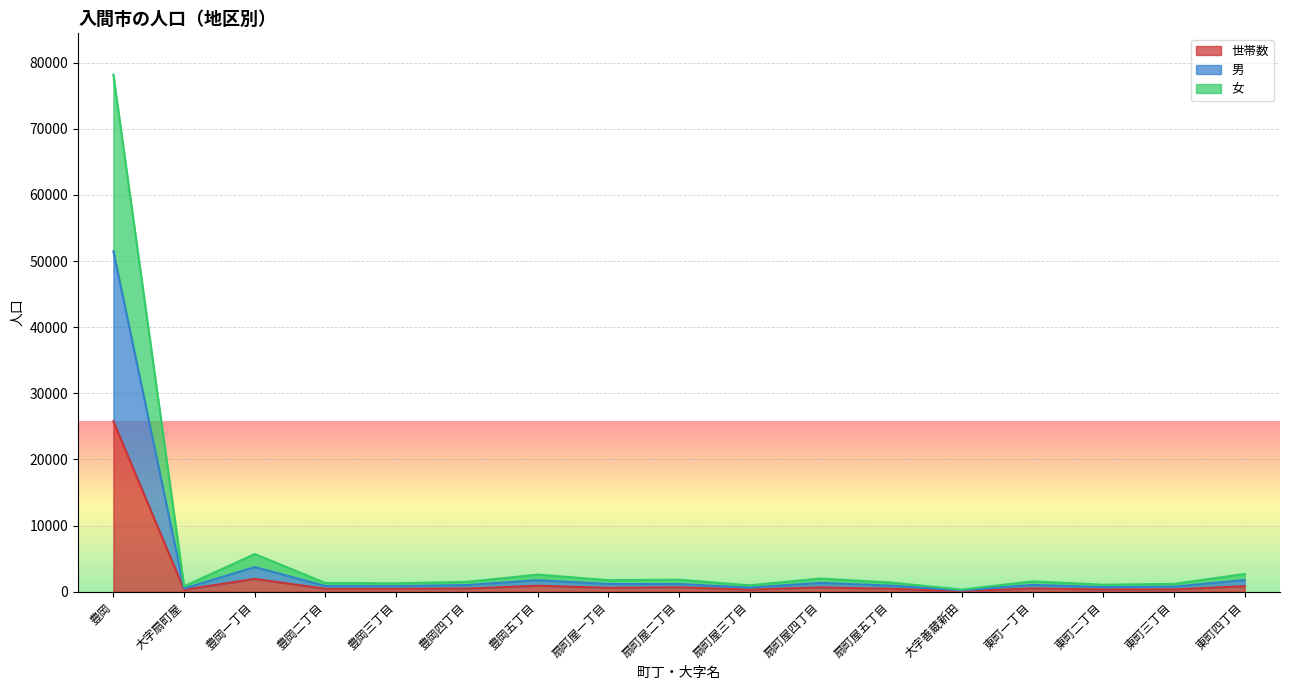

How many lines are shown in the chart?

3